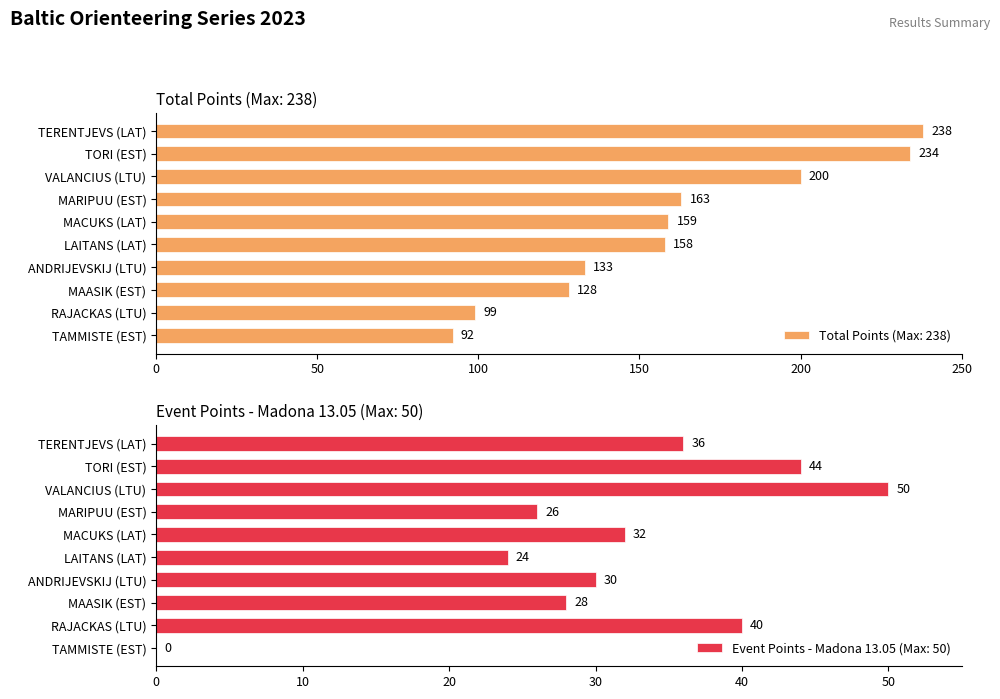

What is the maximum value for Total Points (Max: 238)?

238